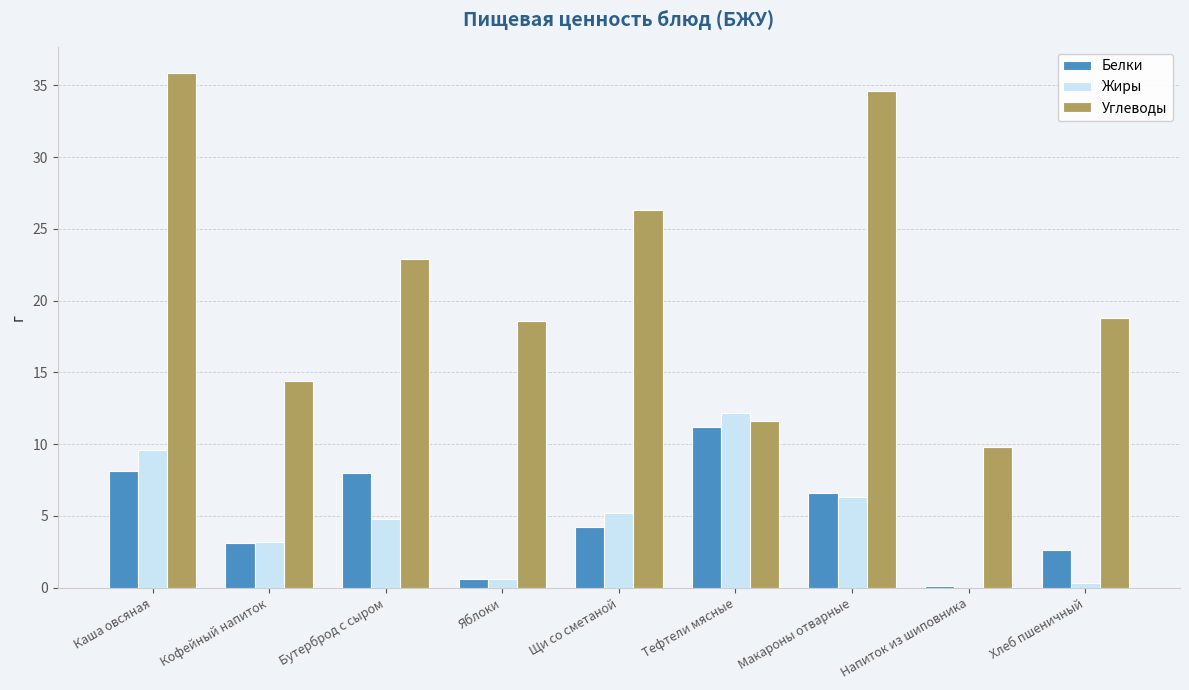

What is the spread (max minus min) of values at Тефтели мясные?

1.0